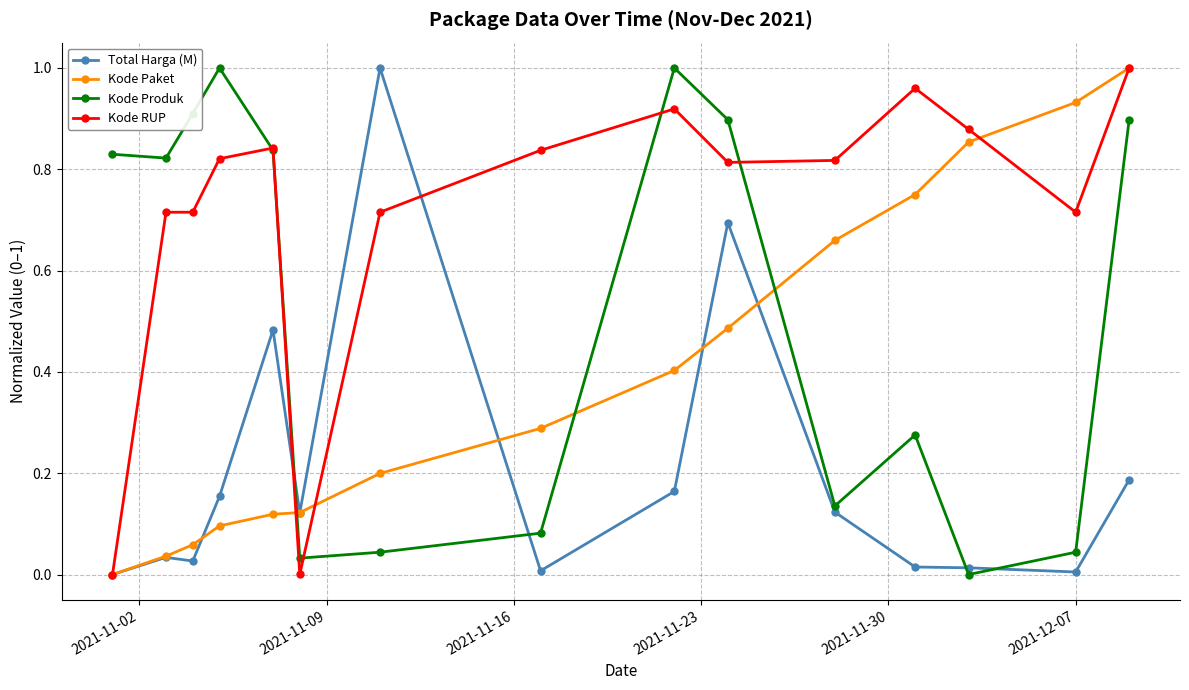

List the series in order of their overall mean, highest first.

Kode RUP, Kode Produk, Kode Paket, Total Harga (M)